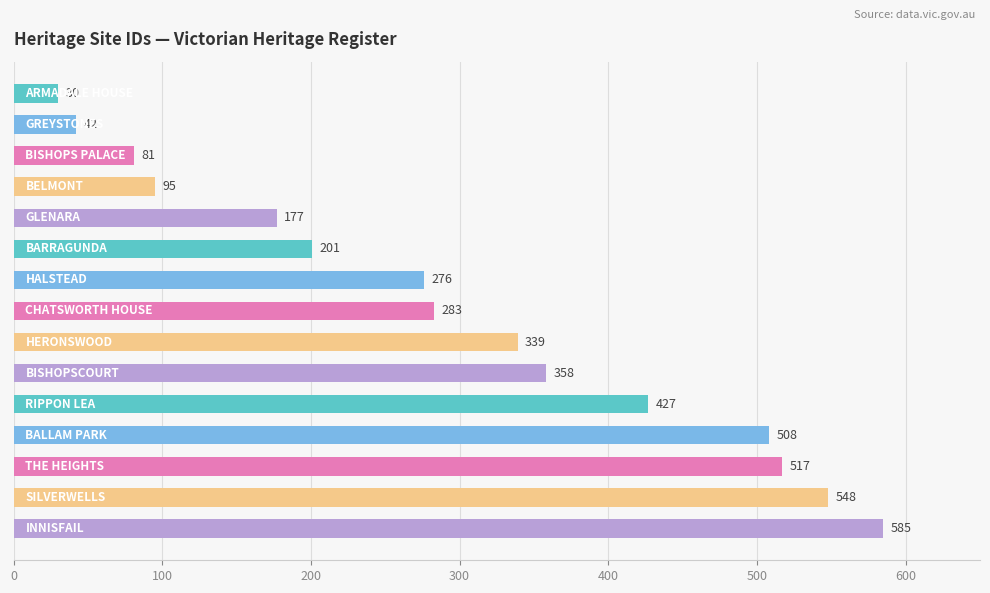

What is the value of the 7th bar from the top?

276